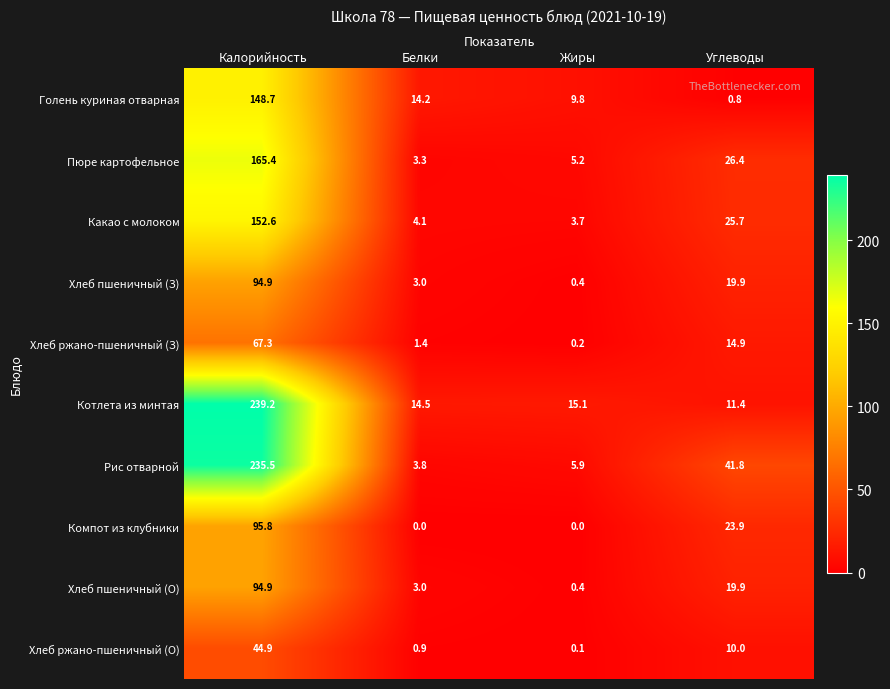

Rank the categories by Хлеб ржано-пшеничный (З) value from highest to lowest.

Калорийность, Углеводы, Белки, Жиры